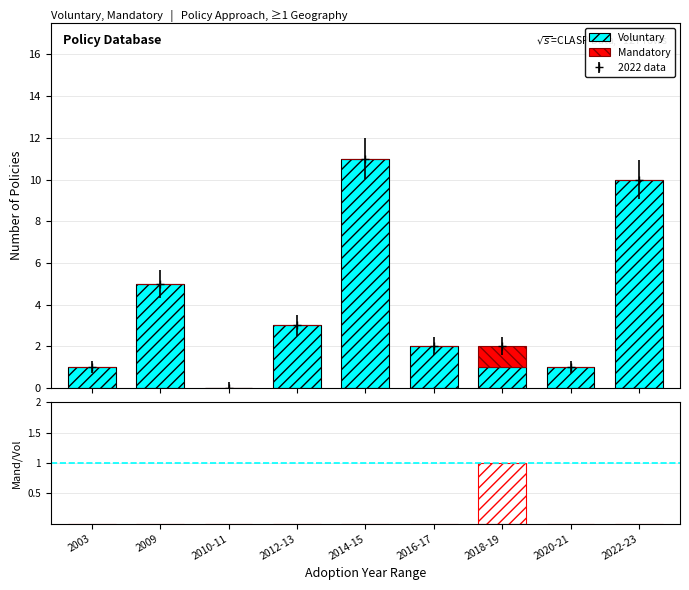

What is the value of the Voluntary bar at the 9th from the left?

10